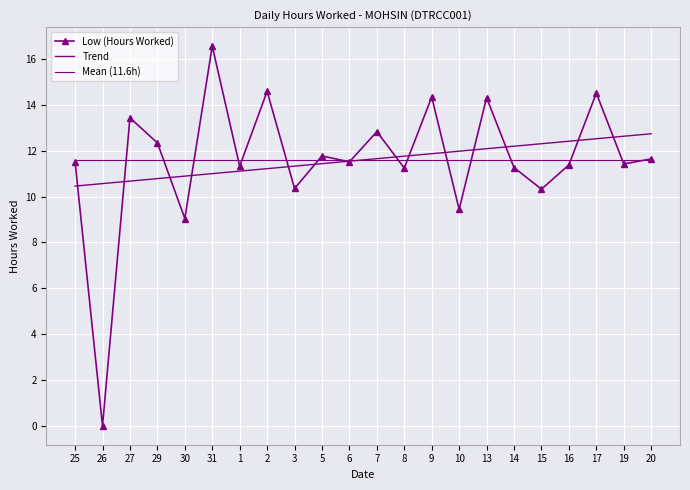

How many categories are shown in the chart?

22